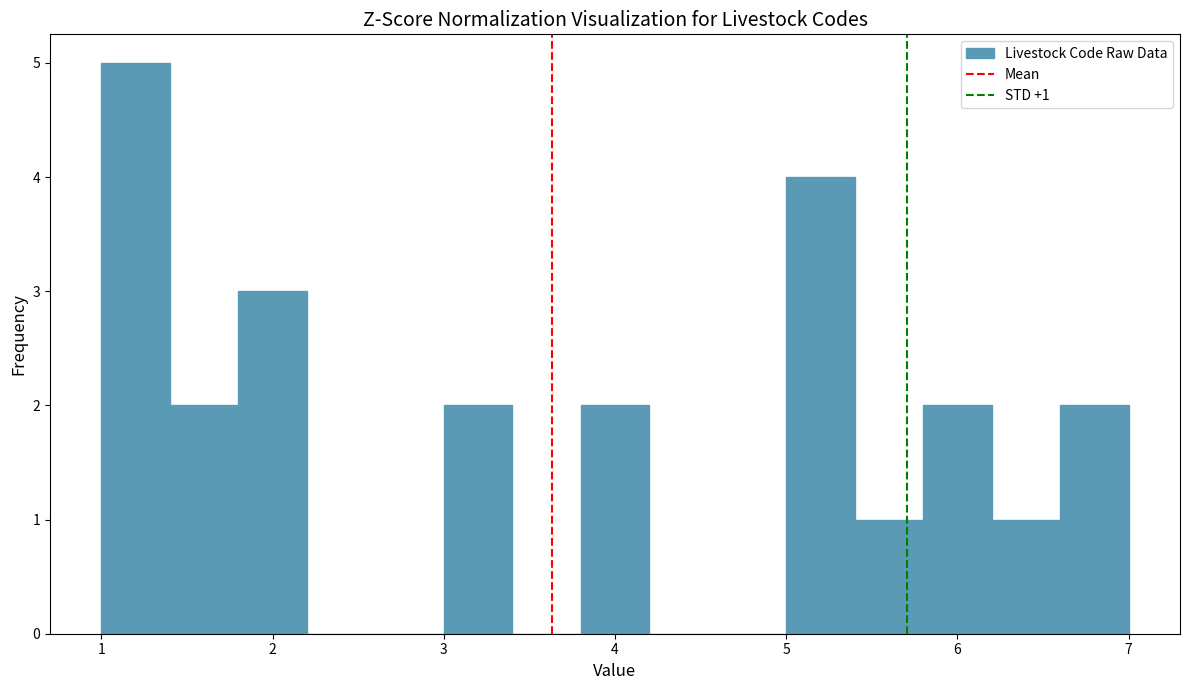

Over which range of the x-axis is the bar tallest?

1.0 to 1.4